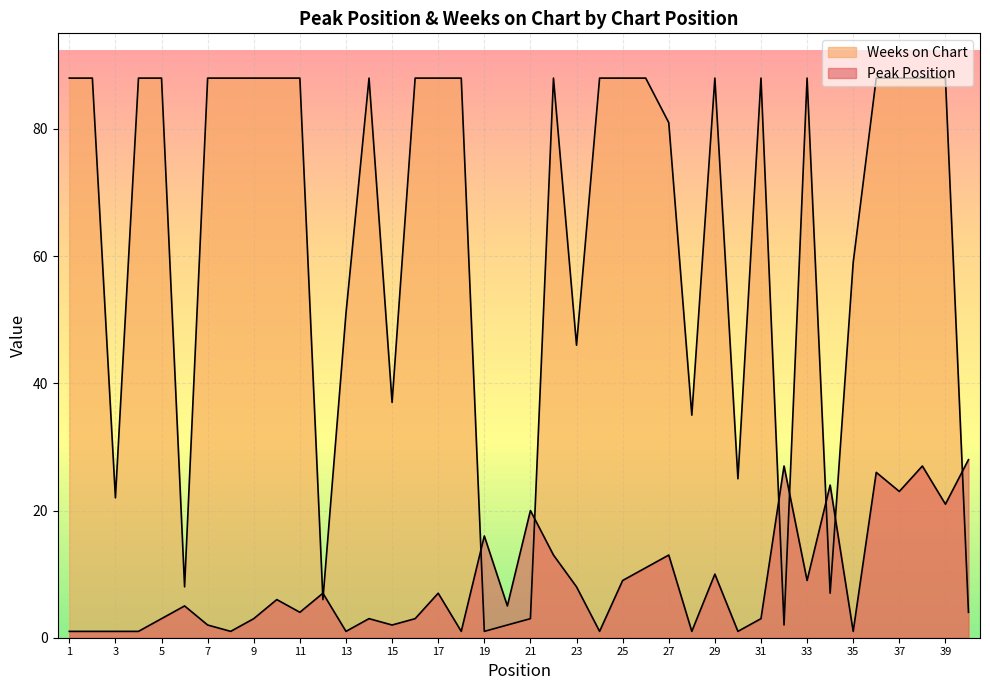

How many lines are shown in the chart?

2